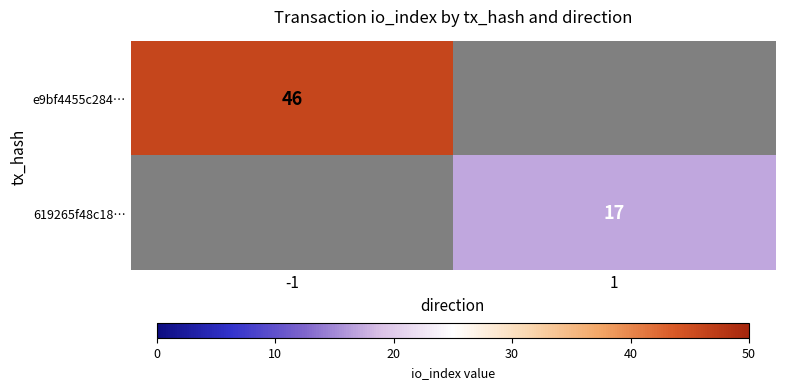

What is the difference between the highest and lowest values at -1?

46